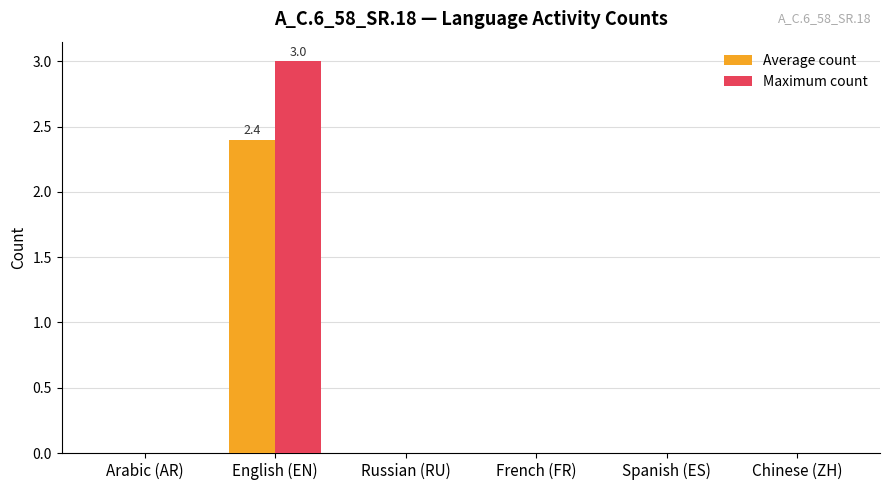

Is it true that Maximum count equals 4.9 at English (EN)?

False